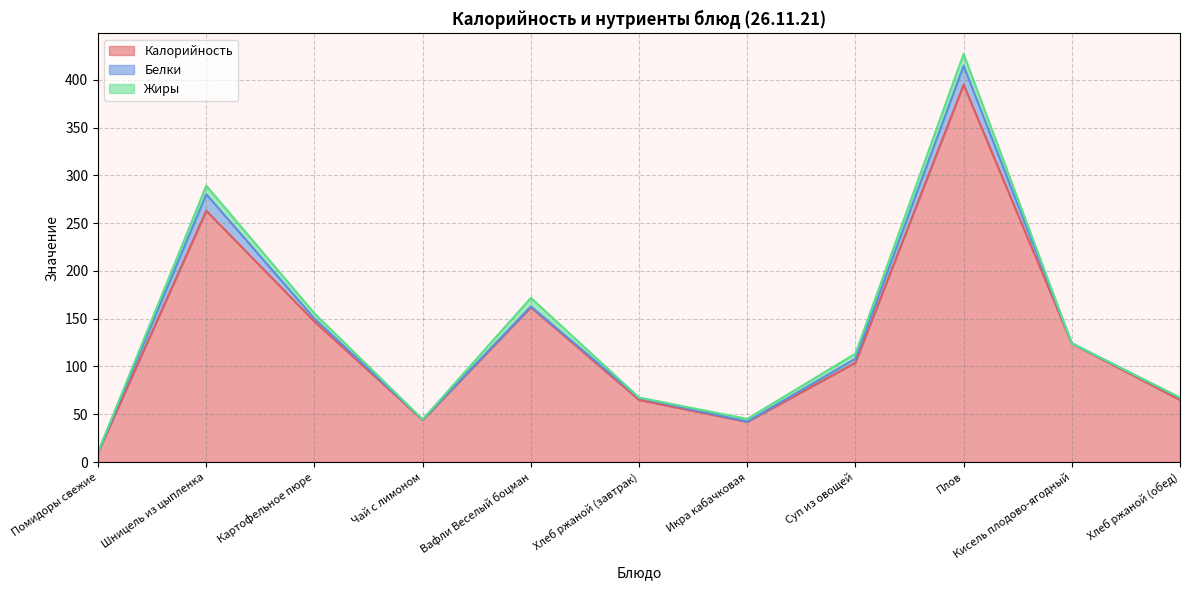

What value does the Калорийность series have at Хлеб ржаной (обед)?

65.0